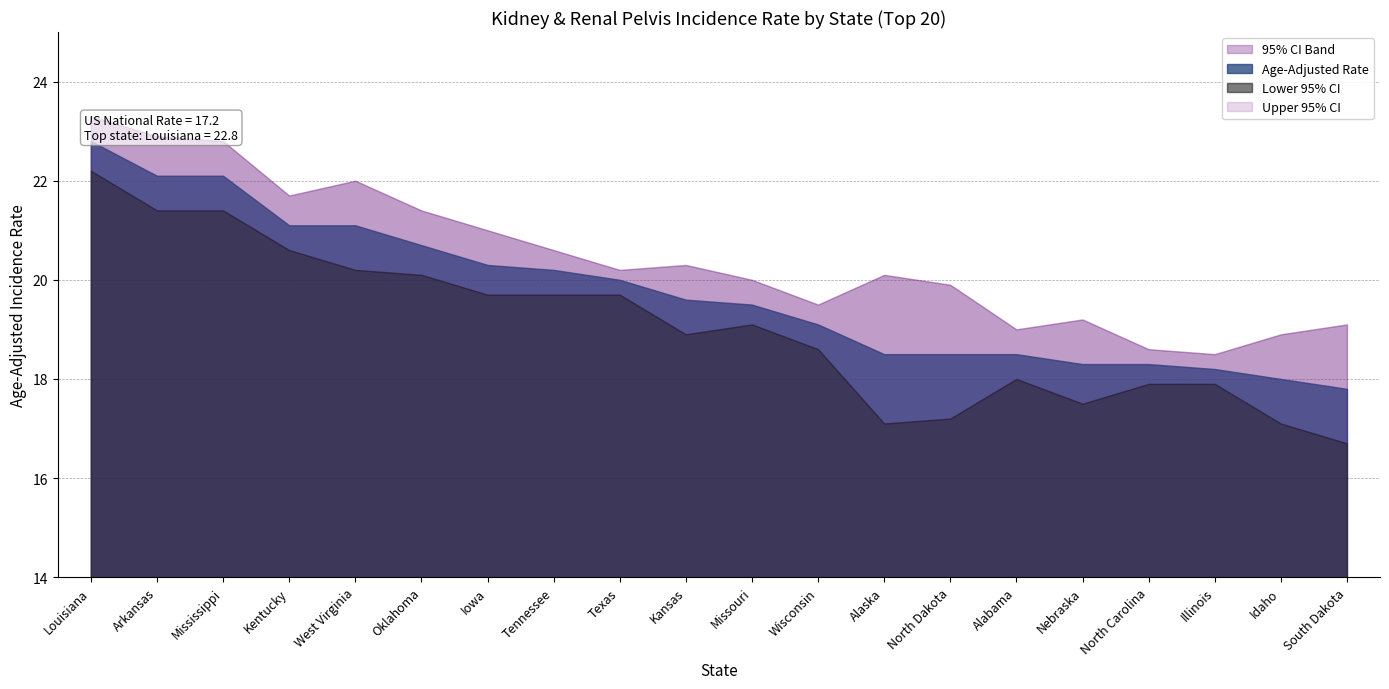

Read the Age-Adjusted Rate value at Louisiana.

22.8